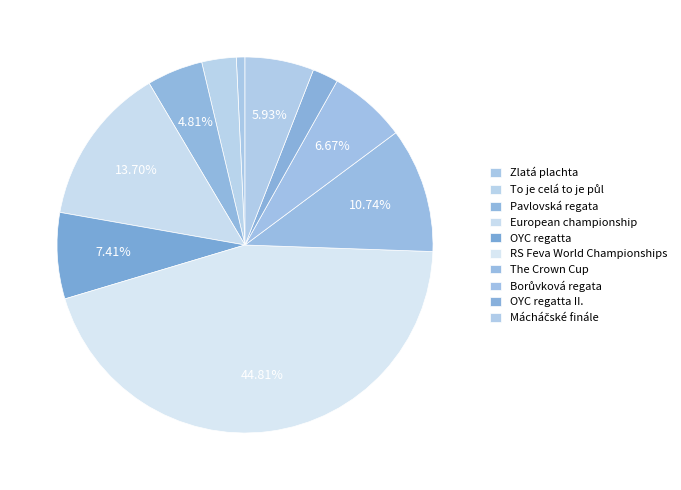

Is it true that To je celá to je půl is 3% of the pie?

True